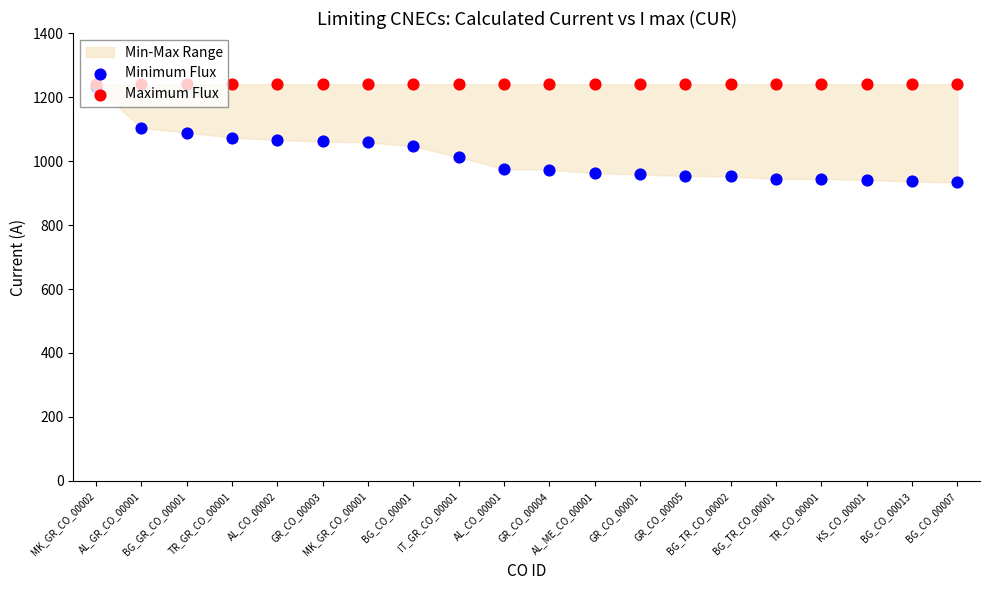

What is the total value across all series at GR_CO_00005?

2193